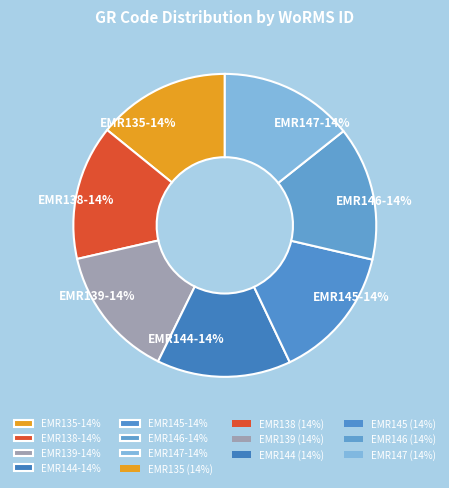

True or false: EMR139-14% accounts for 25% of the total.

False